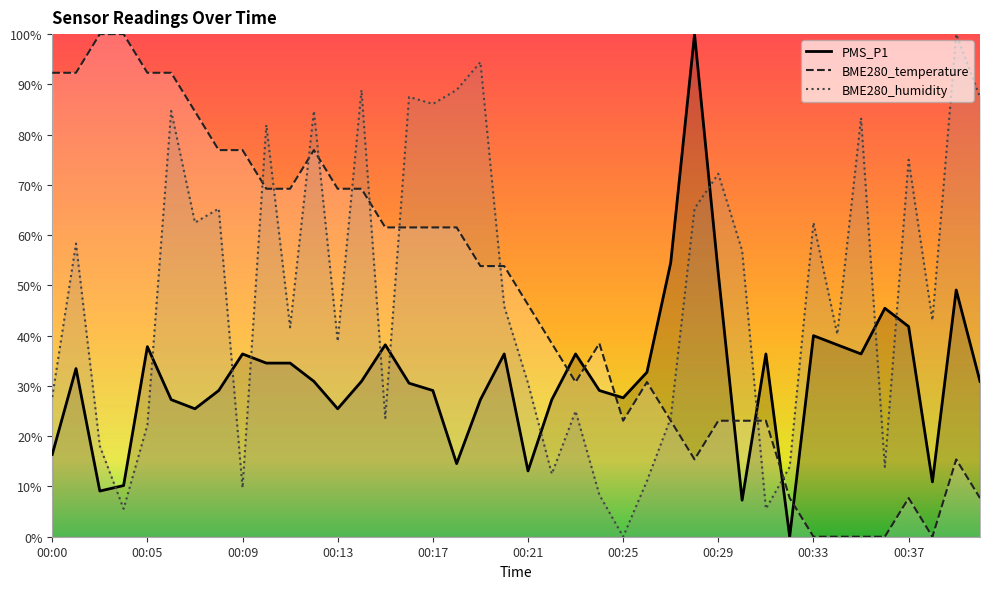

True or false: PMS_P1 has more than 0 points higher than both neighbors.

True